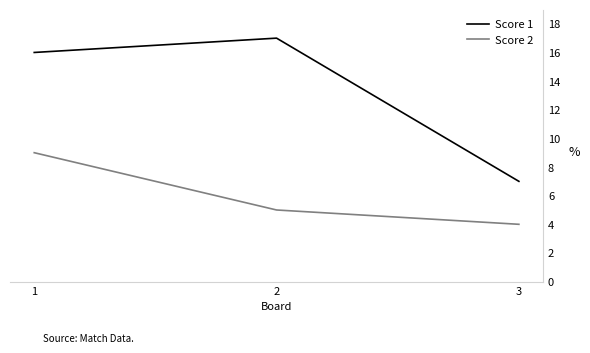

Which series has the widest spread of values?

Score 1